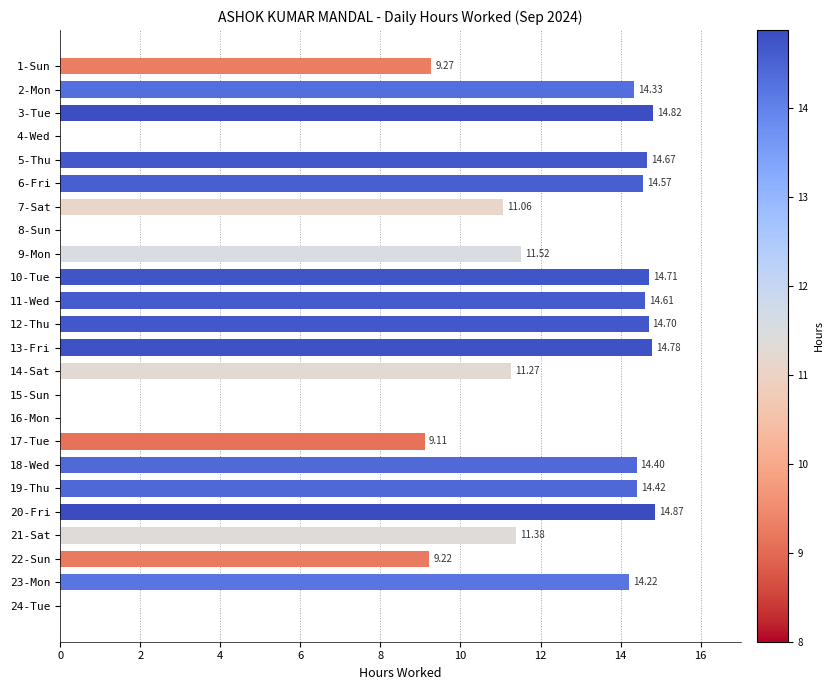

How many data points does each series have?

24